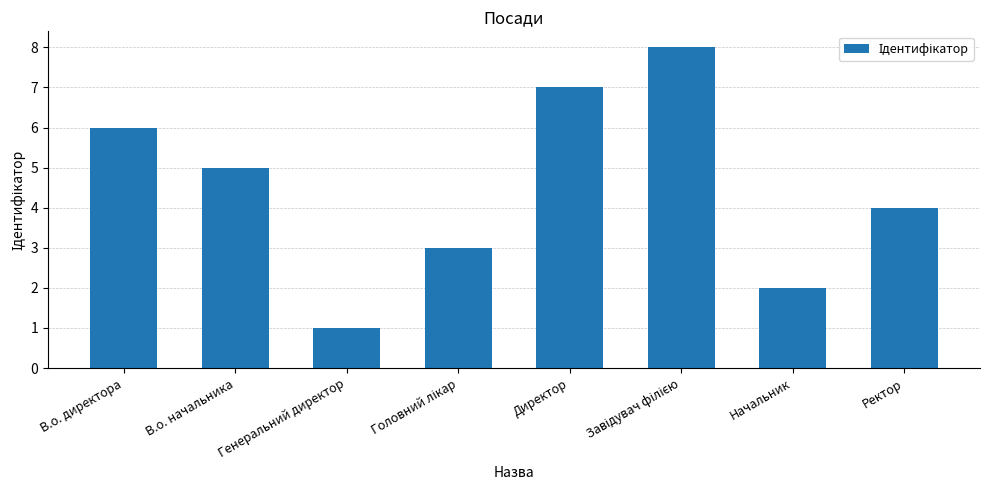

Does the chart contain any negative values?

No